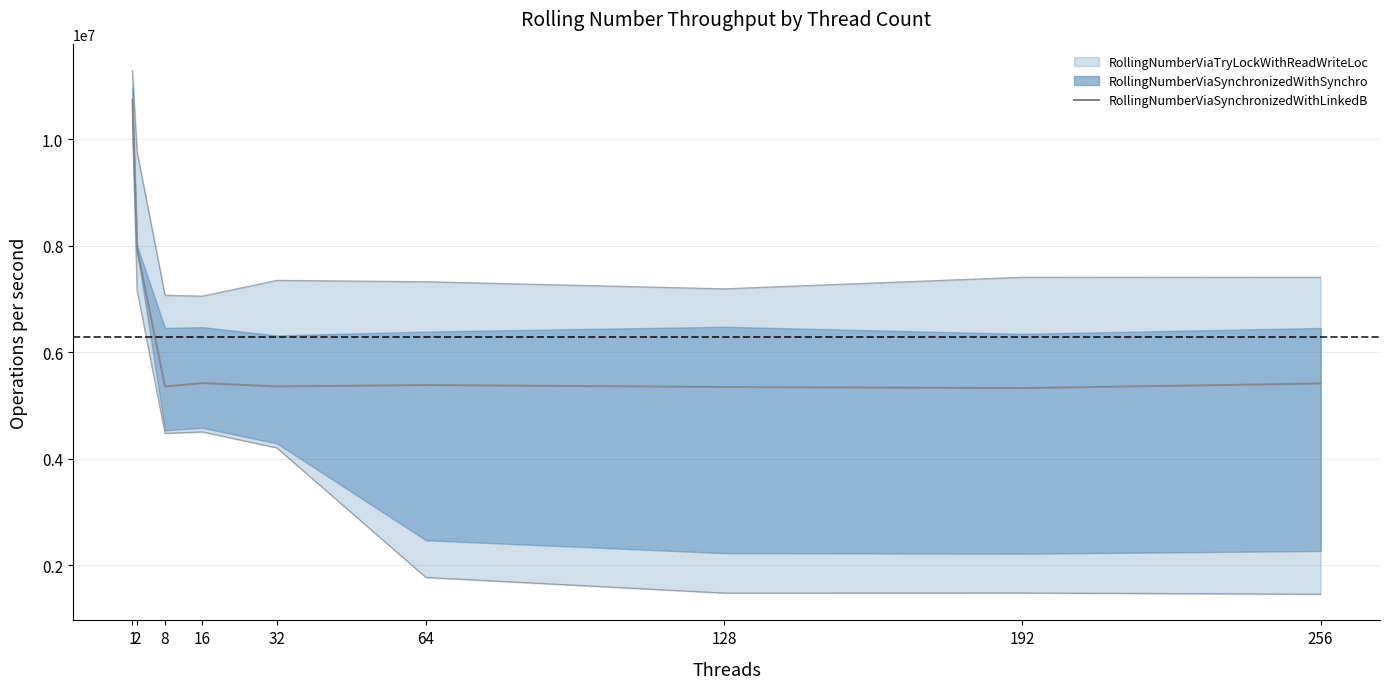

How many values in the RollingNumberViaSynchronizedWithLinkedB series exceed 5383728?

4